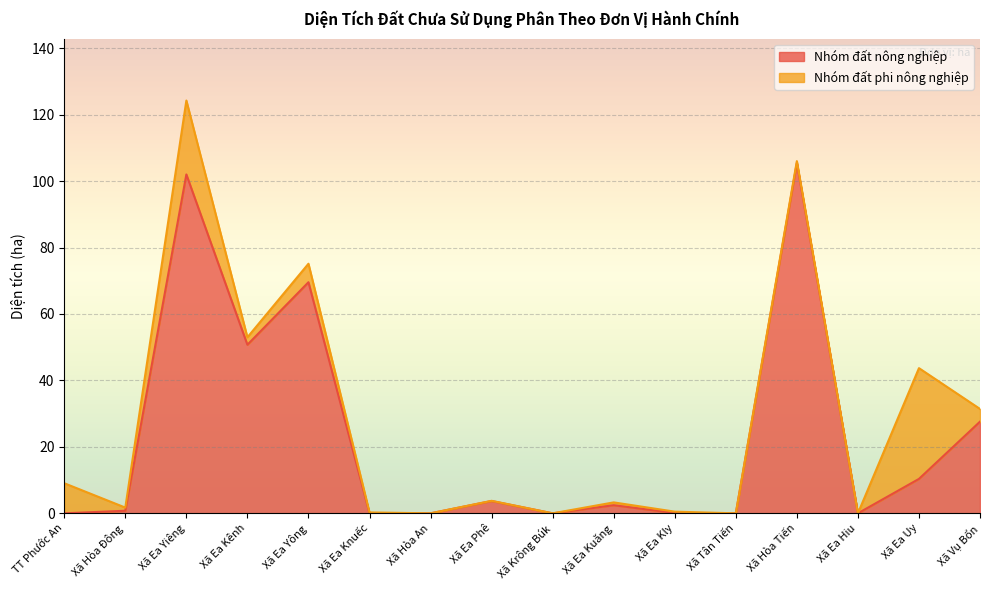

True or false: the data shows -43.0 at Xã Hòa An.

False